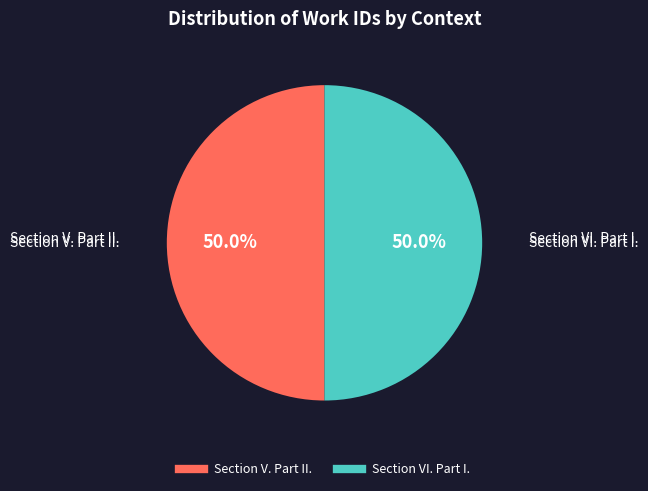

To the nearest percent, what percentage of the pie is Section VI. Part I.?

50%